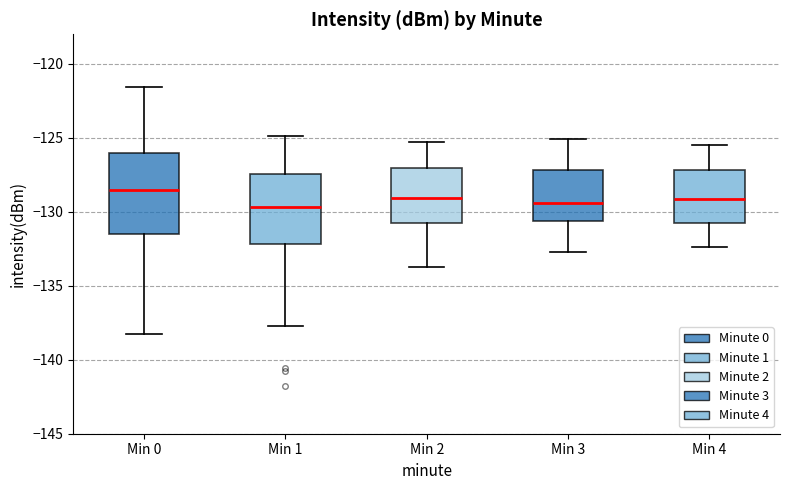

Reading left to right, transcribe this box plot: for each box, give where its median line is, the range the box spans, and where its two whiskers end, as read against the y-axis. The values are not printed on the chart, so give them approximately, as read against the axis.

Min 0: median -128.5, box -131.5 to -126.0, whiskers -138.0 to -121.5
Min 1: median -129.5, box -132.0 to -127.5, whiskers -137.5 to -125.0
Min 2: median -129.0, box -130.5 to -127.0, whiskers -133.5 to -125.5
Min 3: median -129.5, box -130.5 to -127.0, whiskers -132.5 to -125.0
Min 4: median -129.0, box -130.5 to -127.0, whiskers -132.5 to -125.5